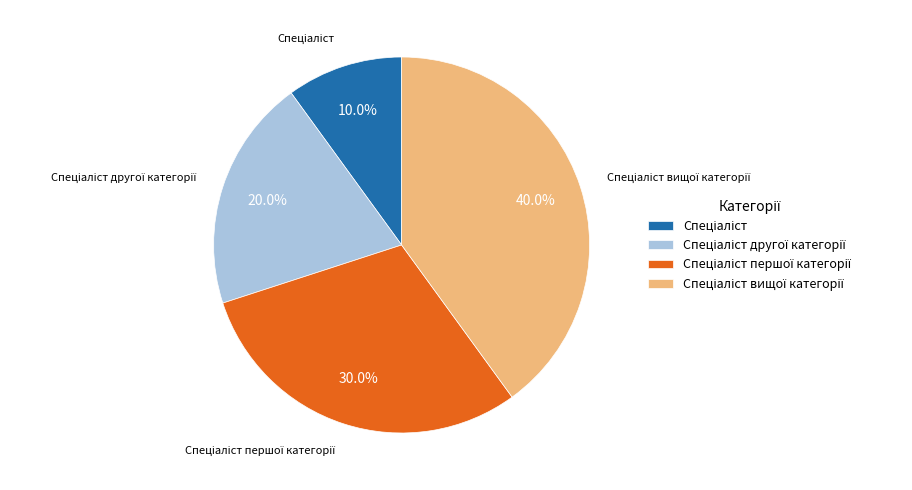

Is there any slice that represents more than half of the pie?

No